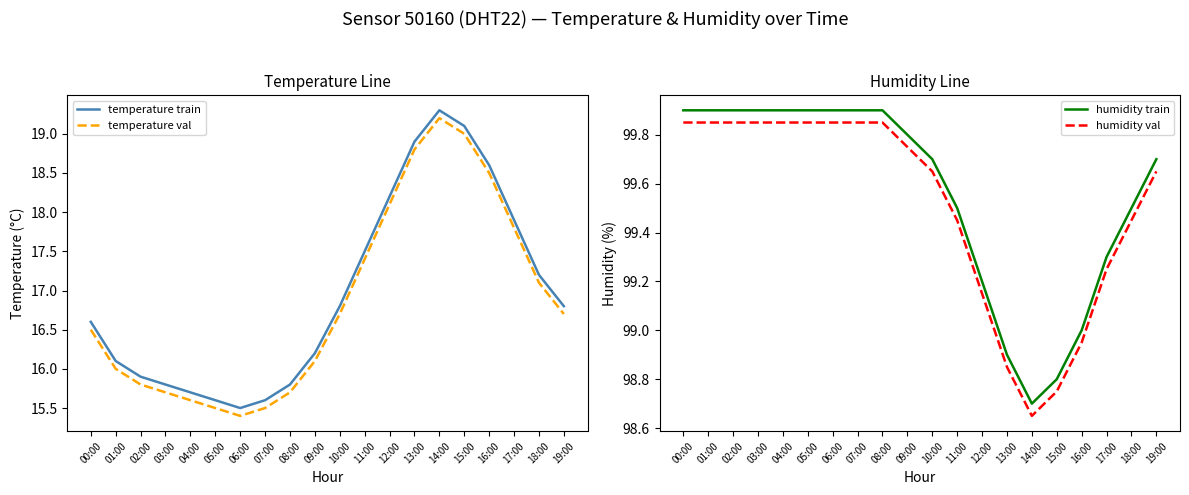

What is the label of the 5th point from the right?

15:00